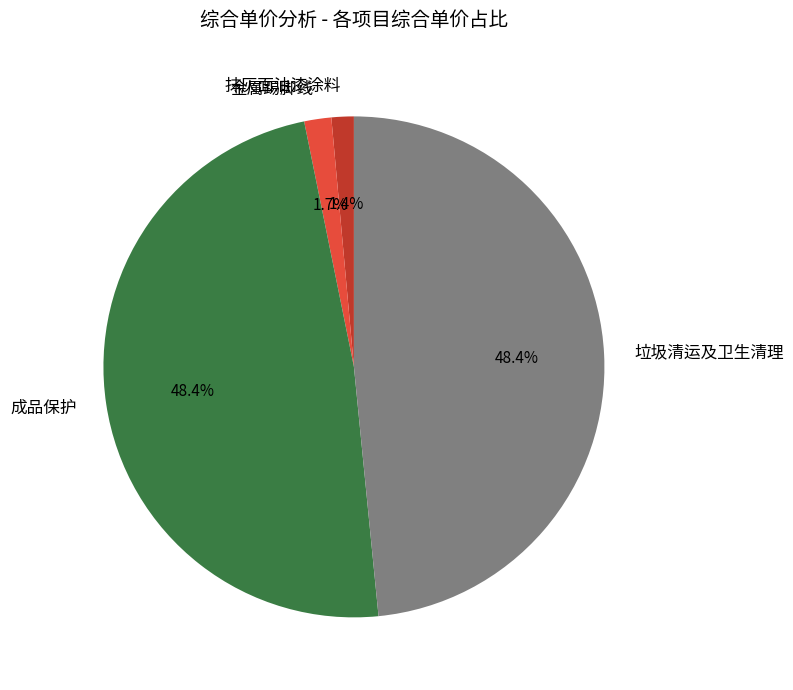

What is the ratio of the value at 成品保护 to the value at 垃圾清运及卫生清理?

1.0